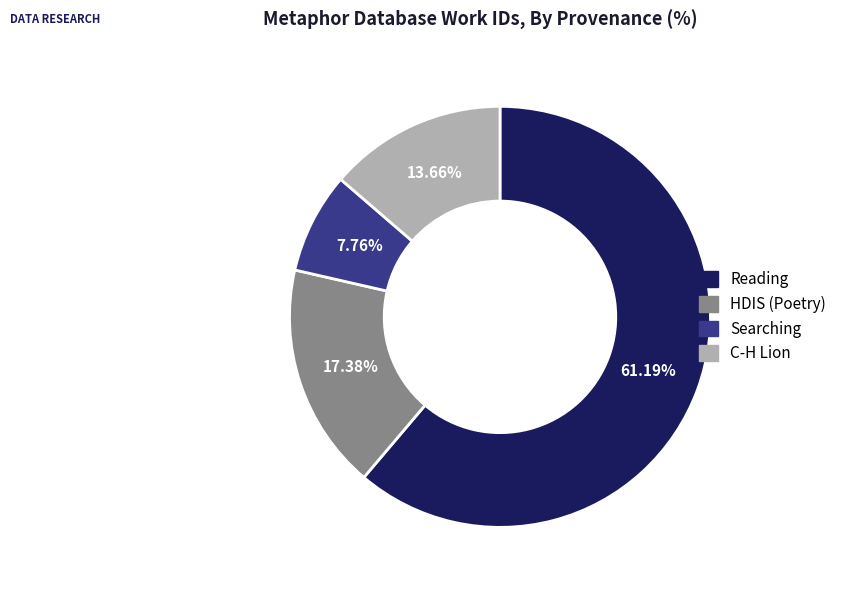

Does Reading account for over 50% of the chart?

Yes